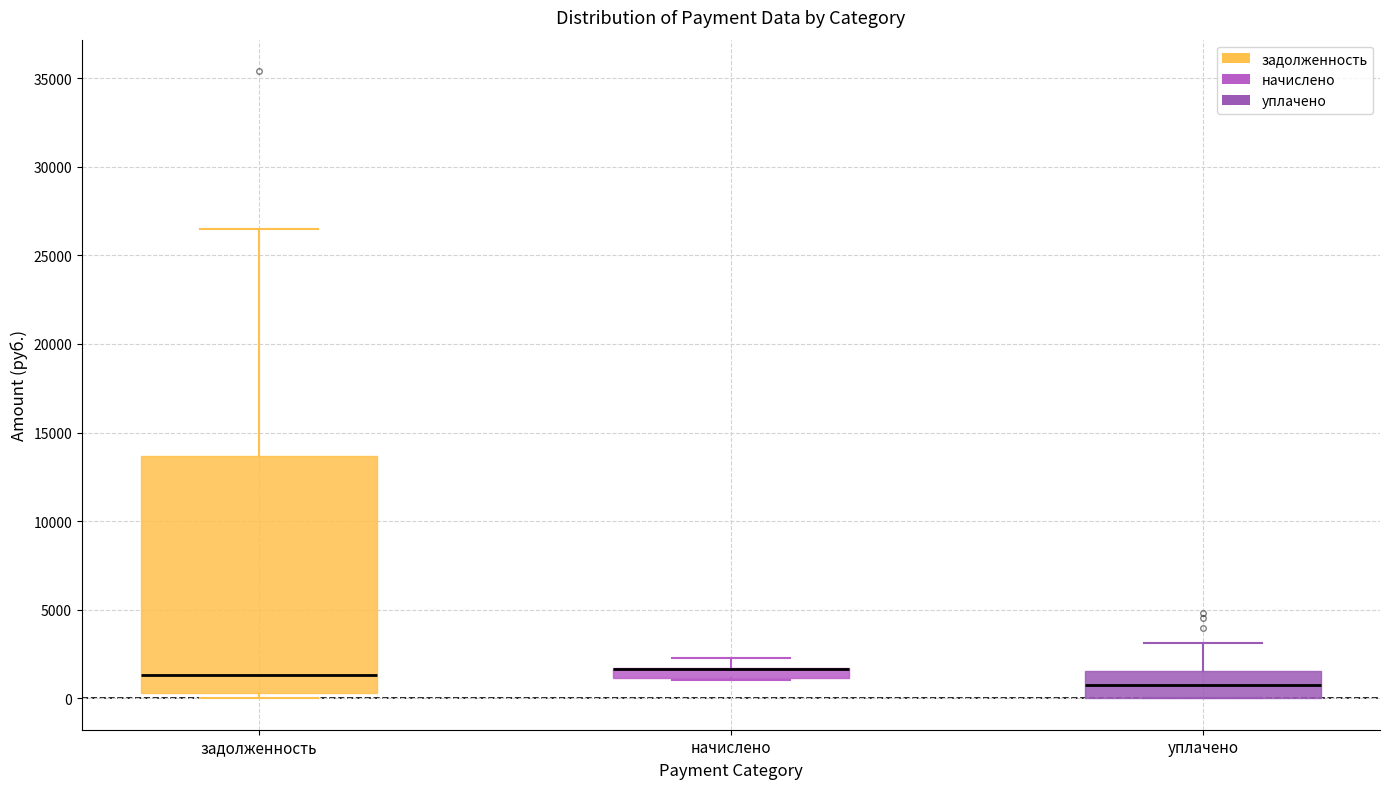

Where is the lower edge of the box for начислено on the y-axis? The values are not printed on the chart, so give them approximately, as read against the axis.

1000